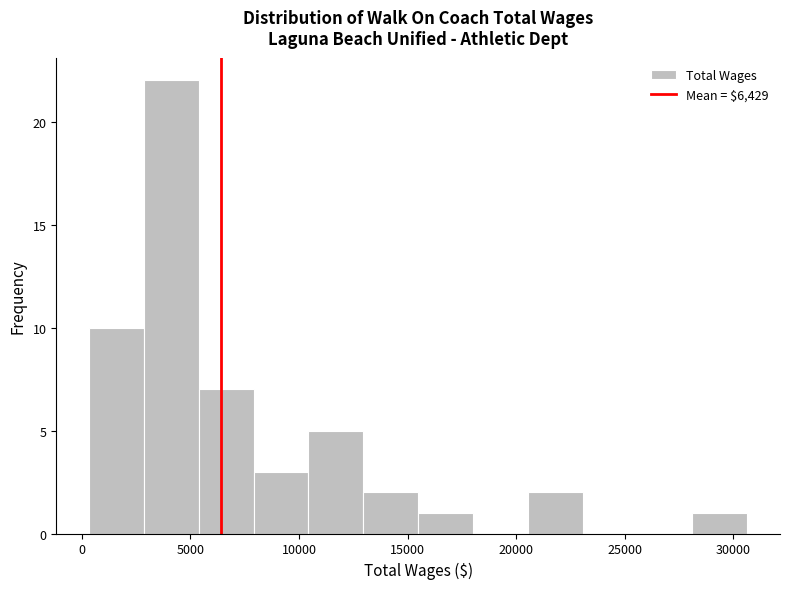

Reading left to right, list every bar in this chart as the range it spans on the x-axis followed by its height. Neither the bar edges nor the heights are printed on the chart, so give them approximately, as read against the axes.

500 to 3000: 10
3000 to 5500: 22
5500 to 8000: 7
8000 to 10500: 3
10500 to 13000: 5
13000 to 15500: 2
15500 to 18000: 1
18000 to 20500: 0
20500 to 23000: 2
23000 to 25500: 0
25500 to 28000: 0
28000 to 30500: 1